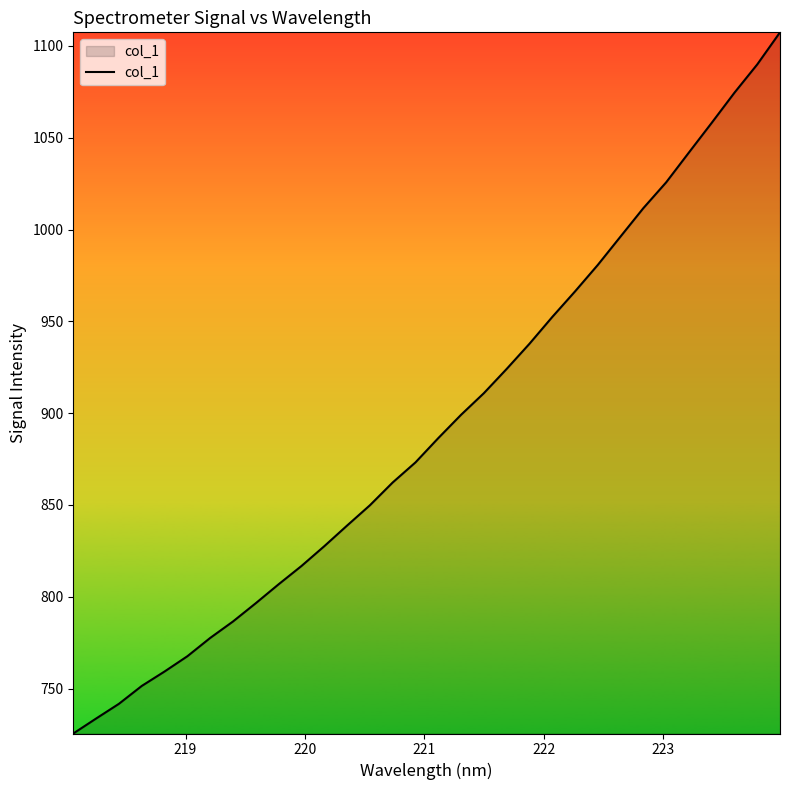

What is the smallest value displayed?

725.5